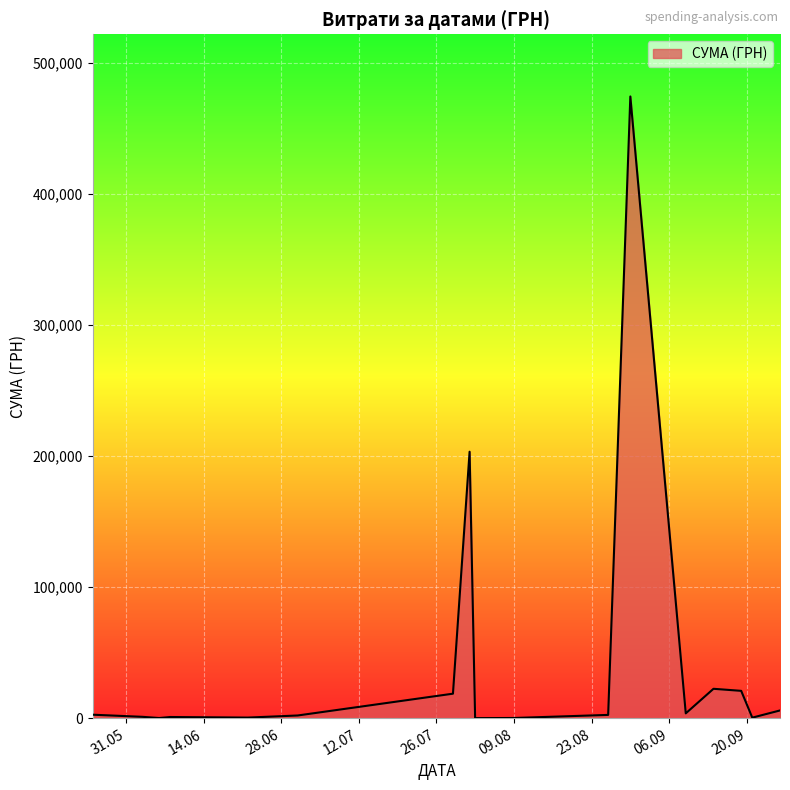

What is the maximum value shown in the chart?

474245.3